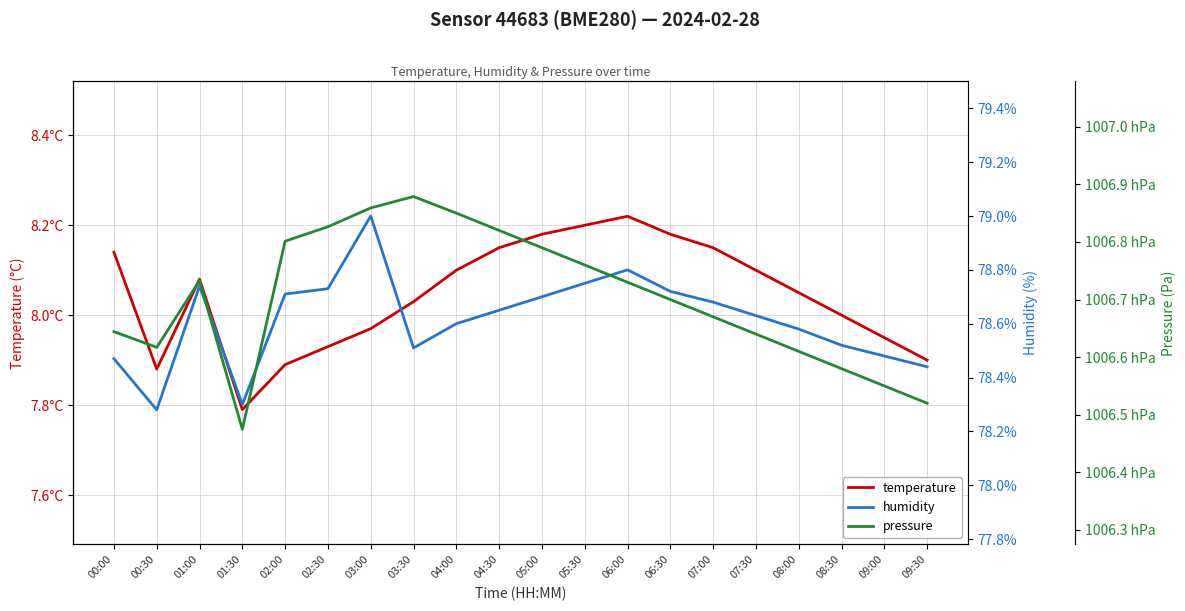

True or false: pressure and temperature intersect in this chart.

False